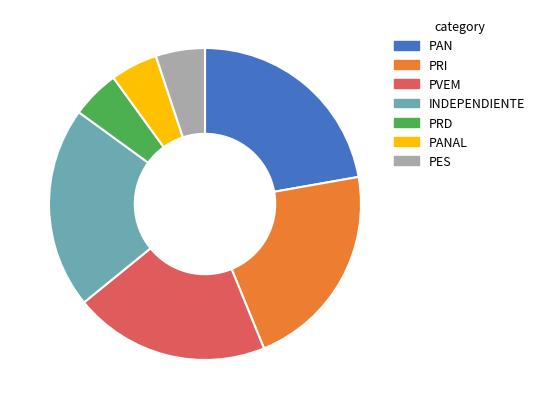

Between PVEM and PES, which is larger?

PVEM